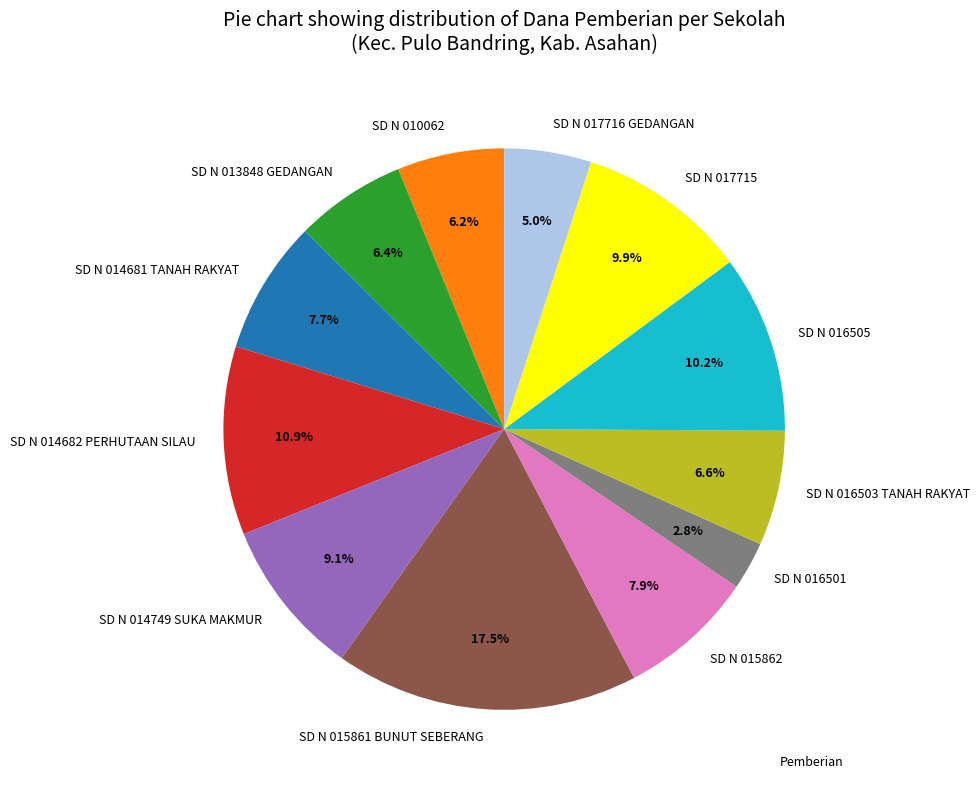

What percentage is NOT represented by SD N 010062?

93.8%